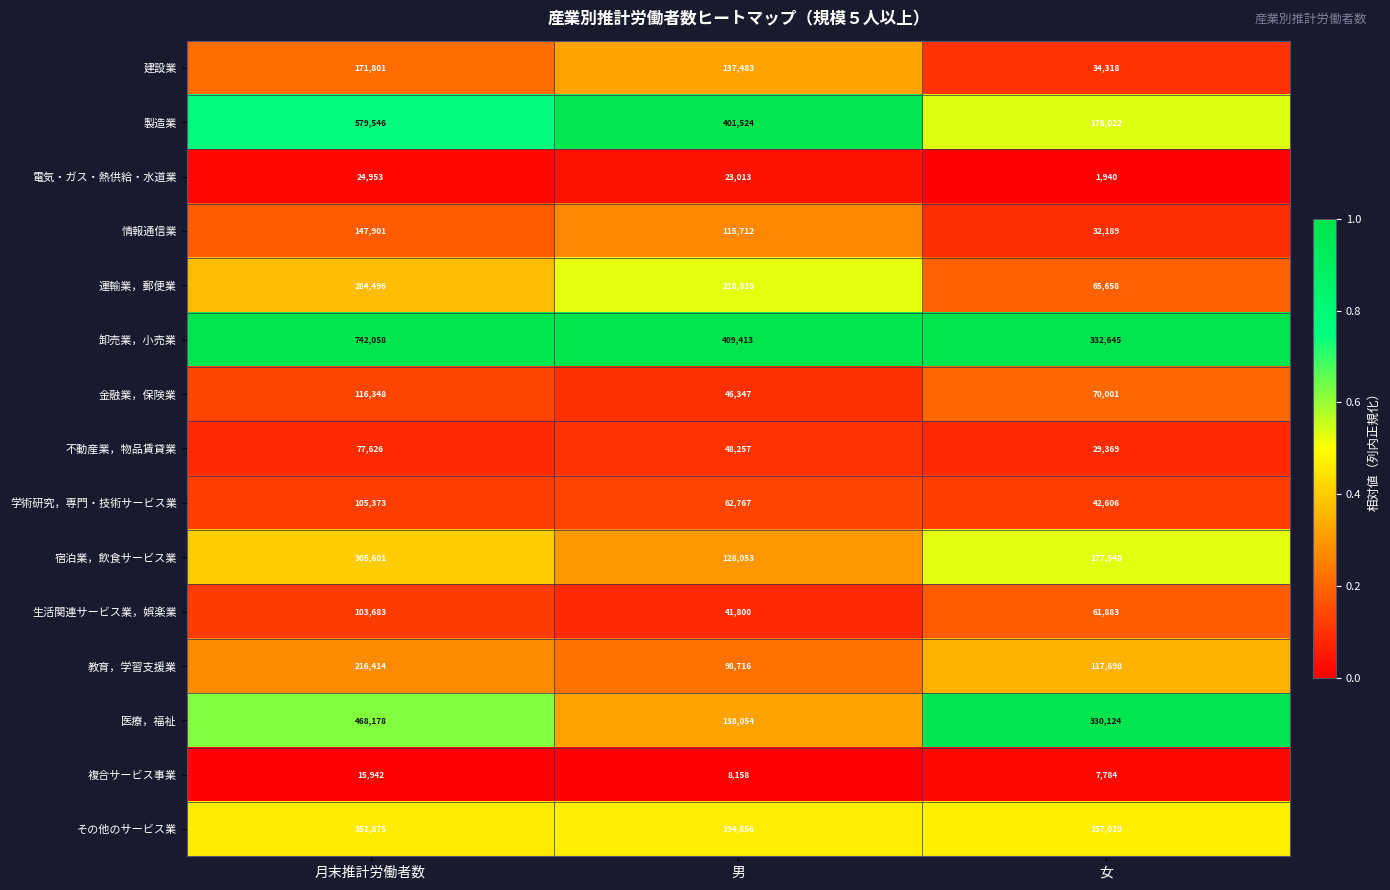

What is the total value across all series at 男?

2072991